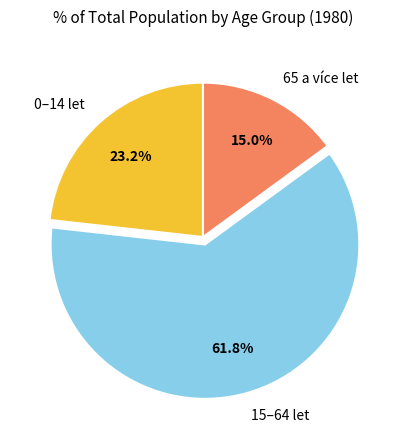

How many segments does this pie chart have?

3